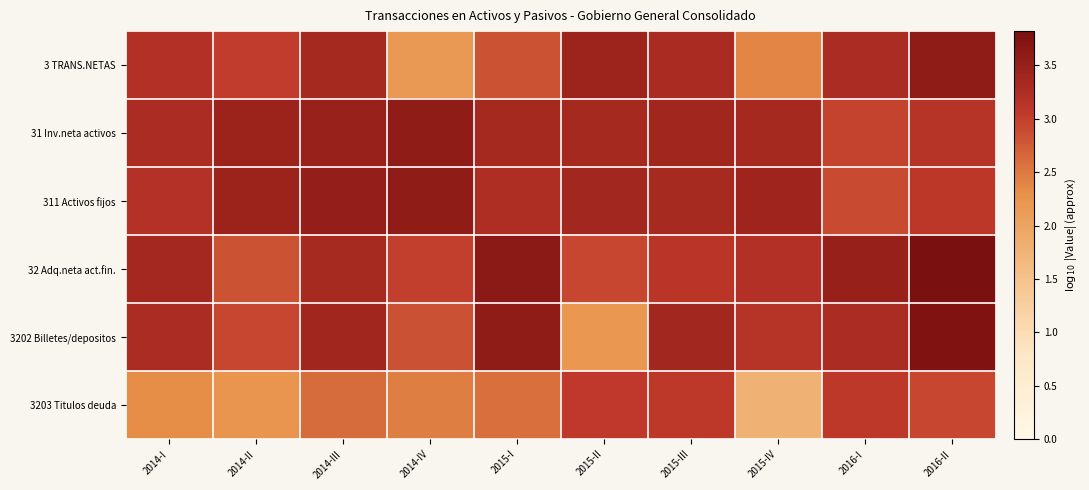

How many categories are shown in the chart?

10